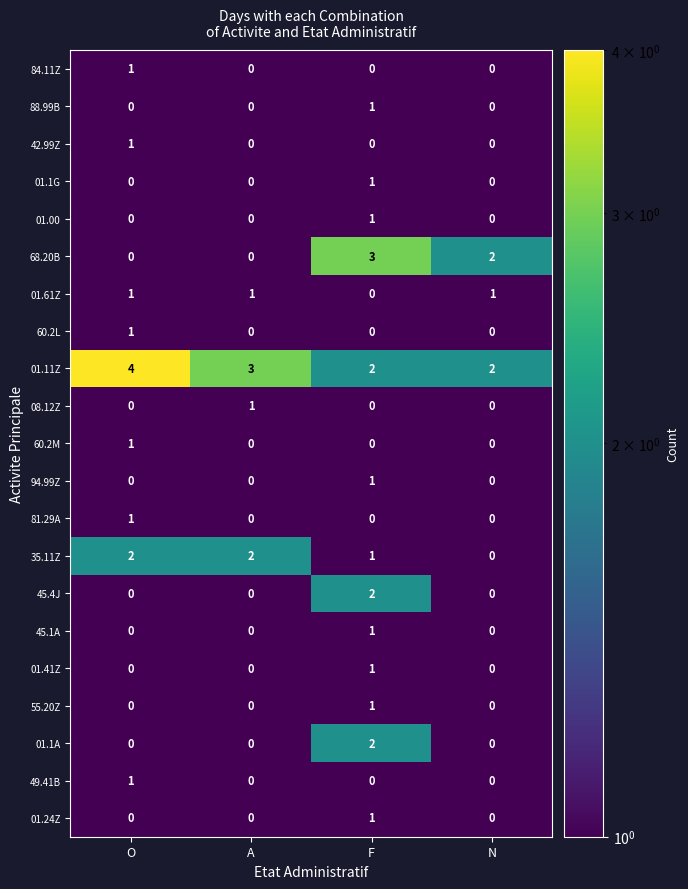

Which series has the largest range (max minus min)?

68.20B